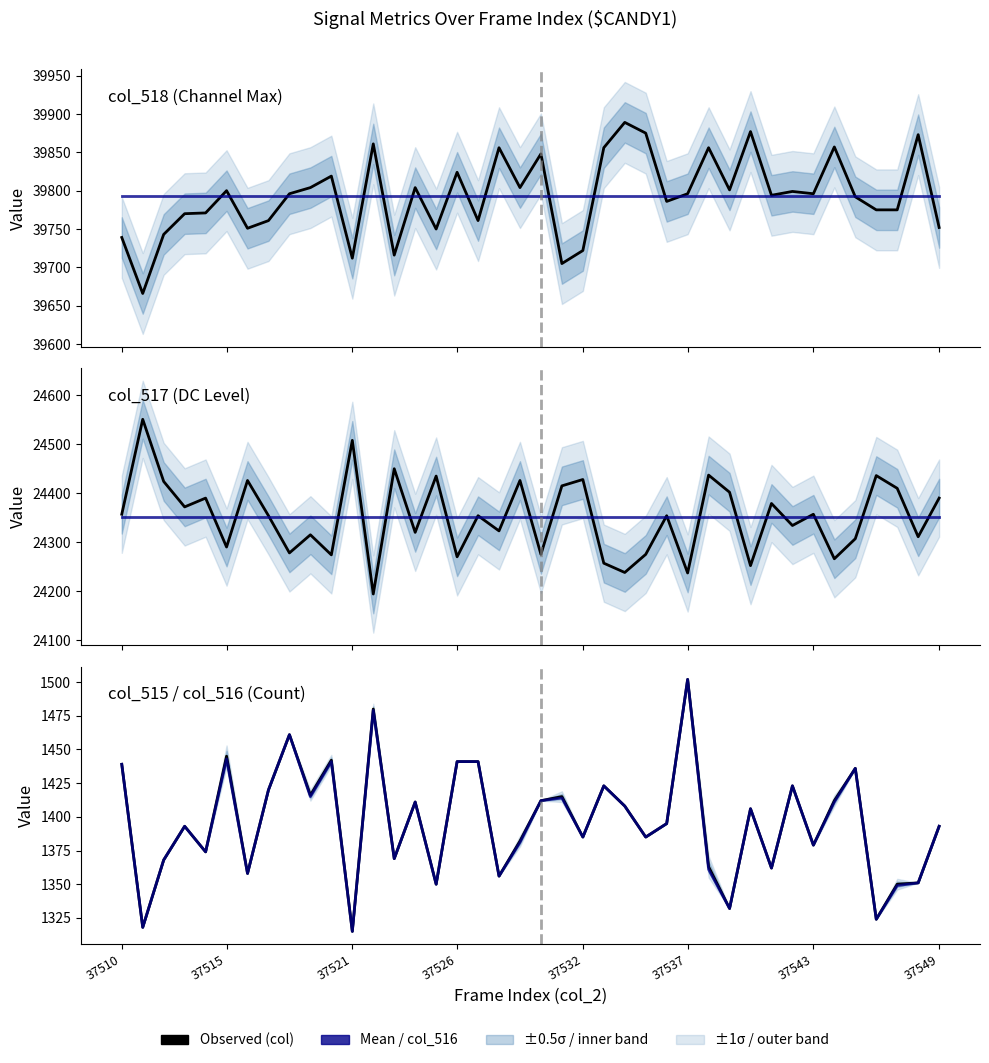

What is the approximate value of col_516 at 14?

1411.0